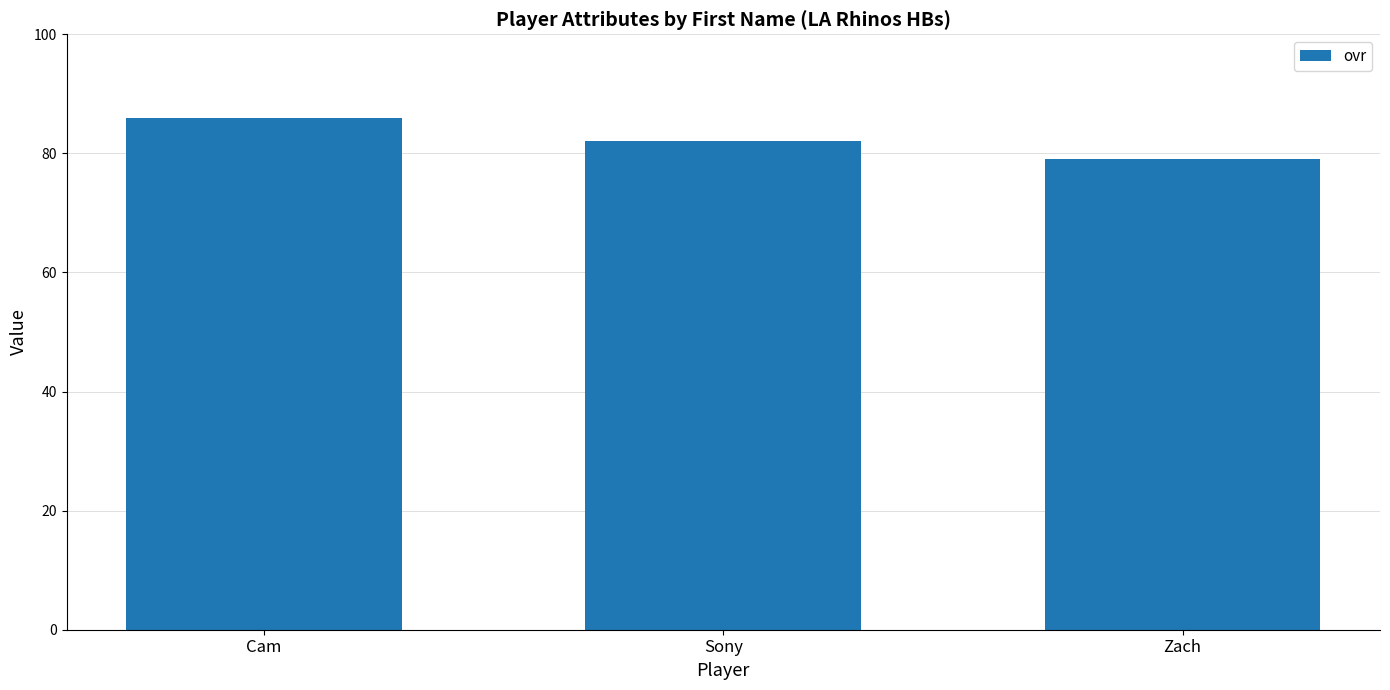

List the labels in order of value, smallest first.

Zach, Sony, Cam